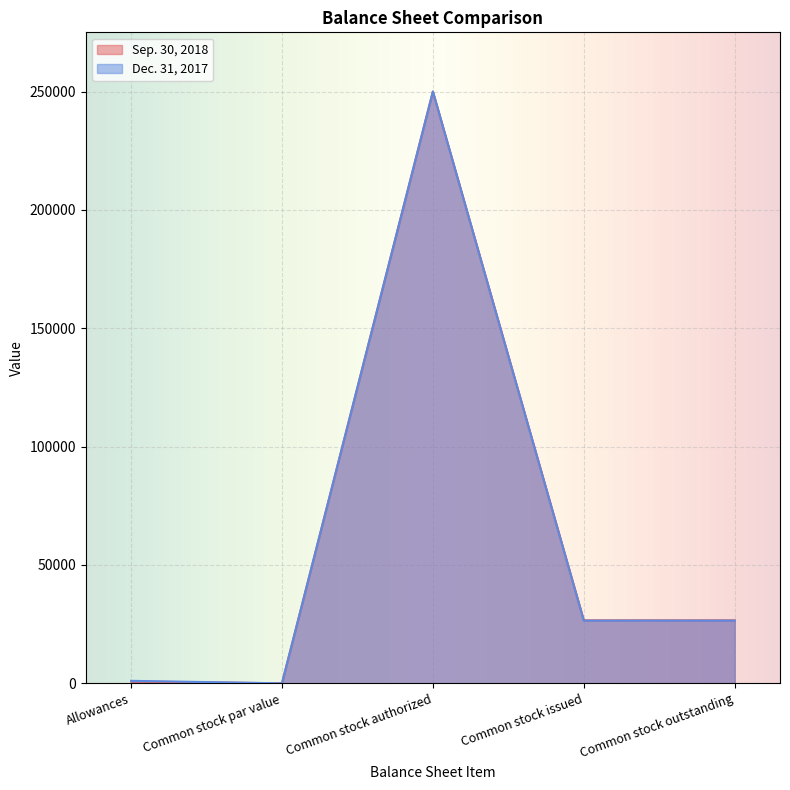

What is the label of the 3rd point from the left?

Common stock authorized